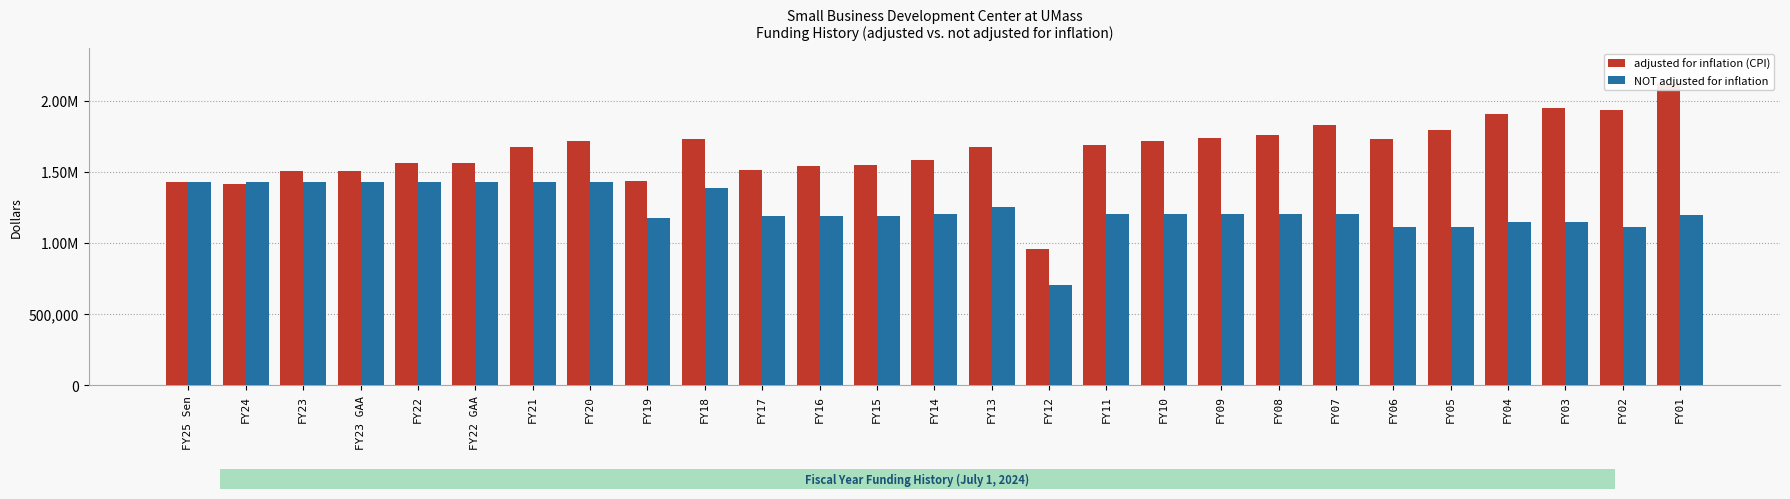

Which series has the largest total across all categories?

adjusted for inflation (CPI)